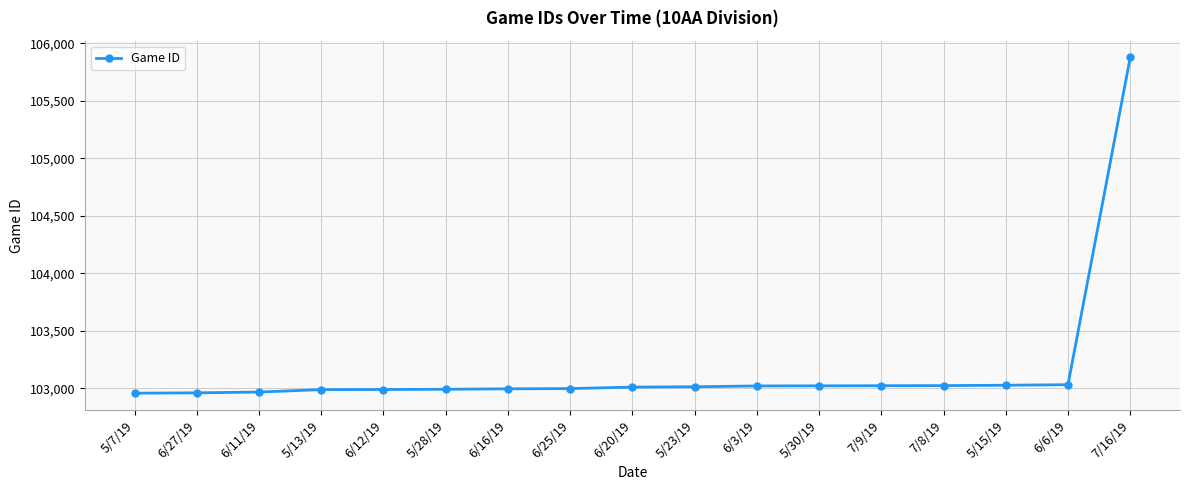

Where is the data nearest to the value 104418?

6/6/19